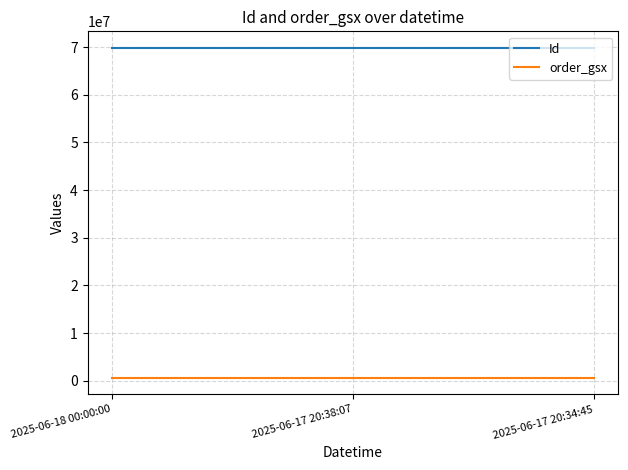

What is the lowest value of the Id series?

69866956